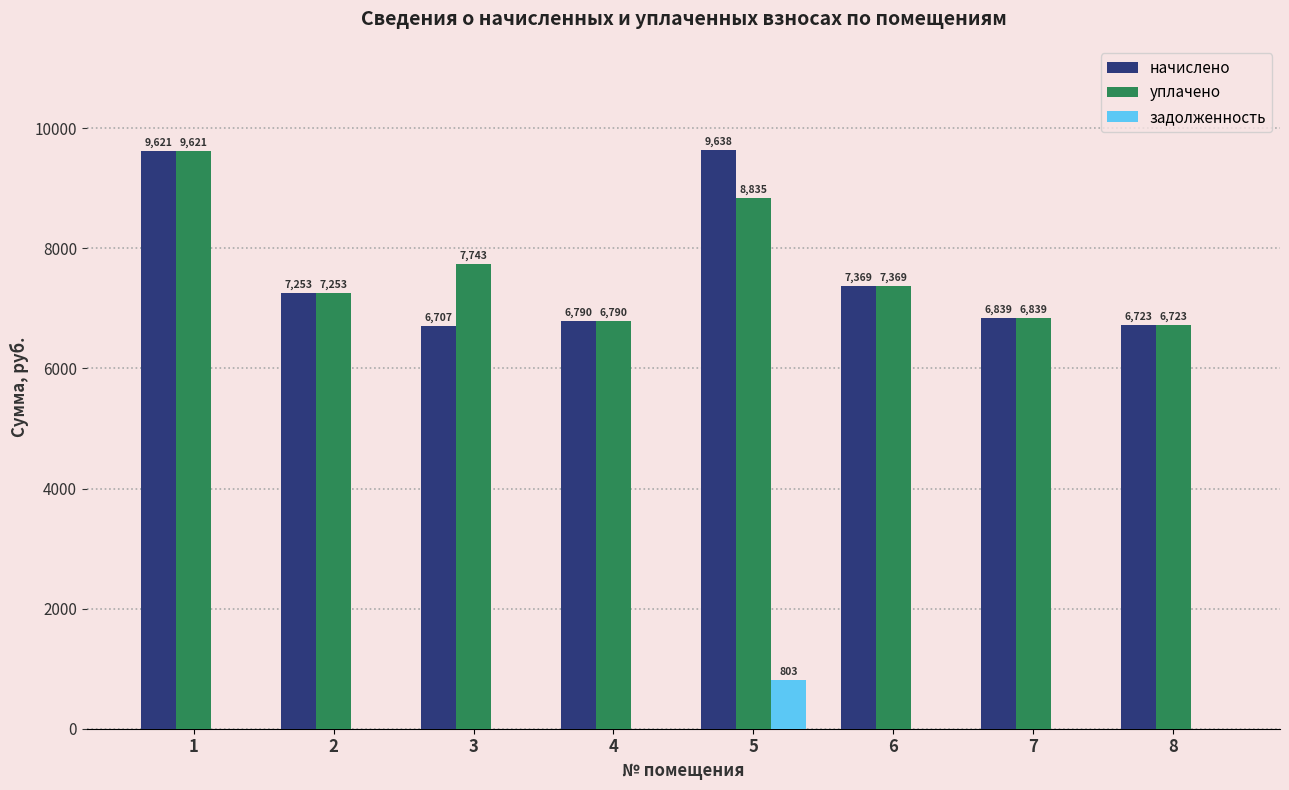

Which category has the highest value in the задолженность series?

5